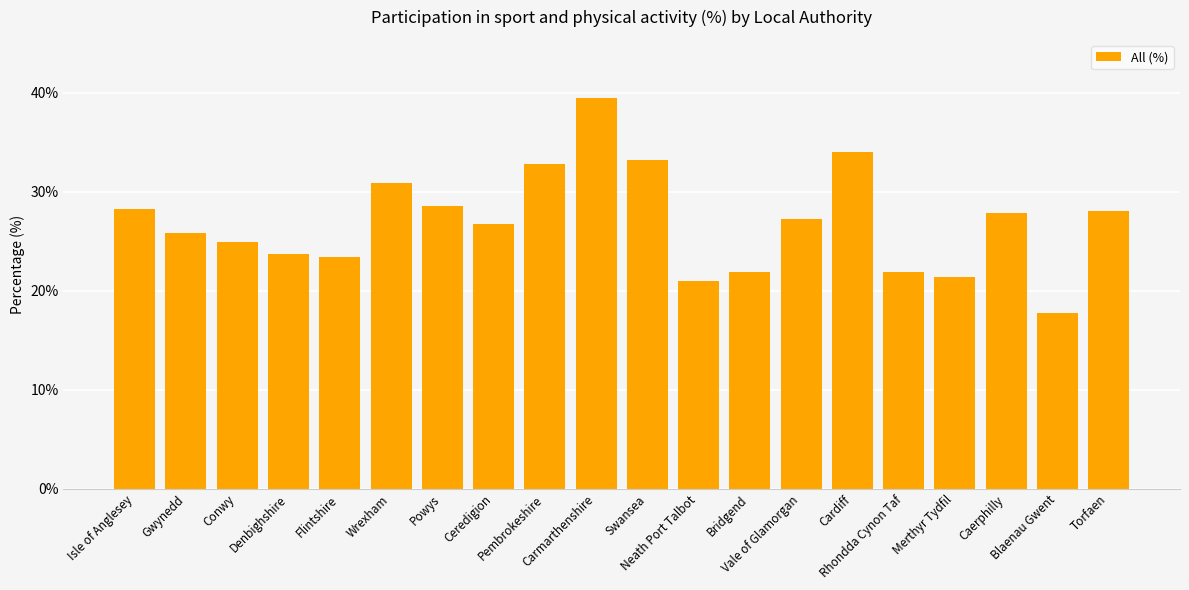

What is the label of the 16th bar from the left?

Rhondda Cynon Taf